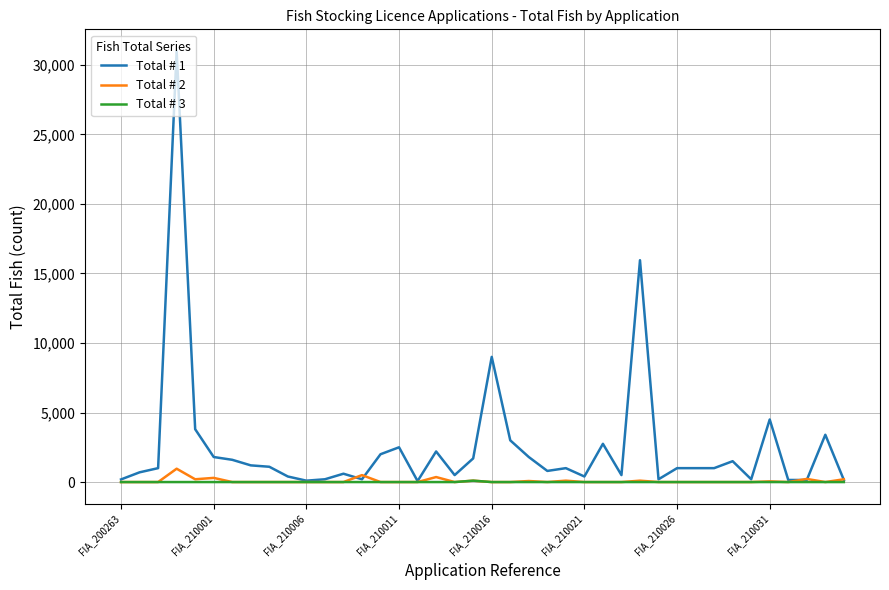

List the series in order of their peak value, lowest first.

Total # 3, Total # 2, Total # 1